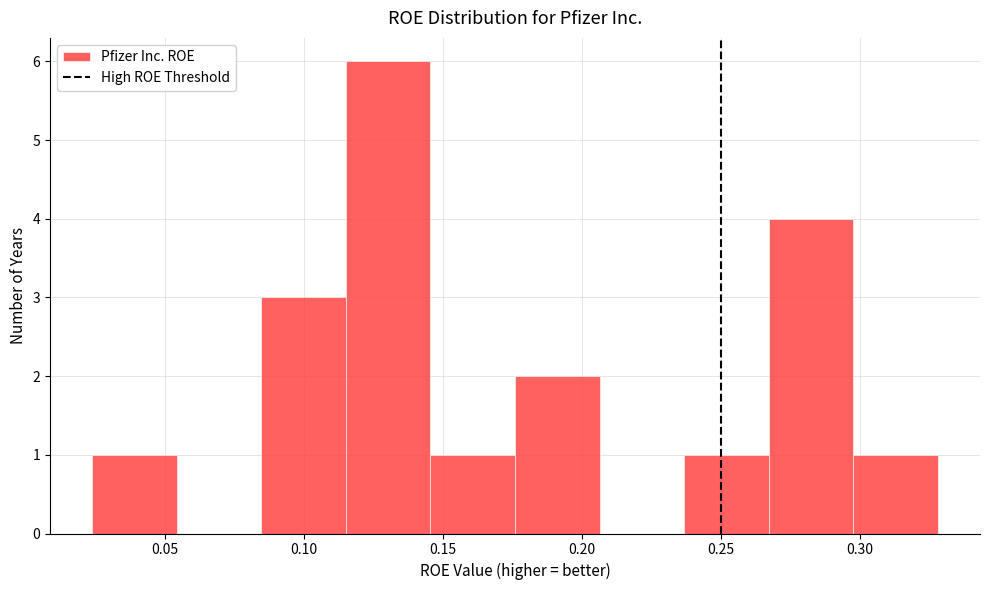

Reading left to right, transcribe this chart: for each bar, give the range it covers on the x-axis and its height. Neither the bar edges nor the heights are printed on the chart, so give them approximately, as read against the axes.

0.025 to 0.055: 1
0.055 to 0.085: 0
0.085 to 0.115: 3
0.115 to 0.145: 6
0.145 to 0.175: 1
0.175 to 0.205: 2
0.205 to 0.235: 0
0.235 to 0.265: 1
0.265 to 0.295: 4
0.295 to 0.330: 1